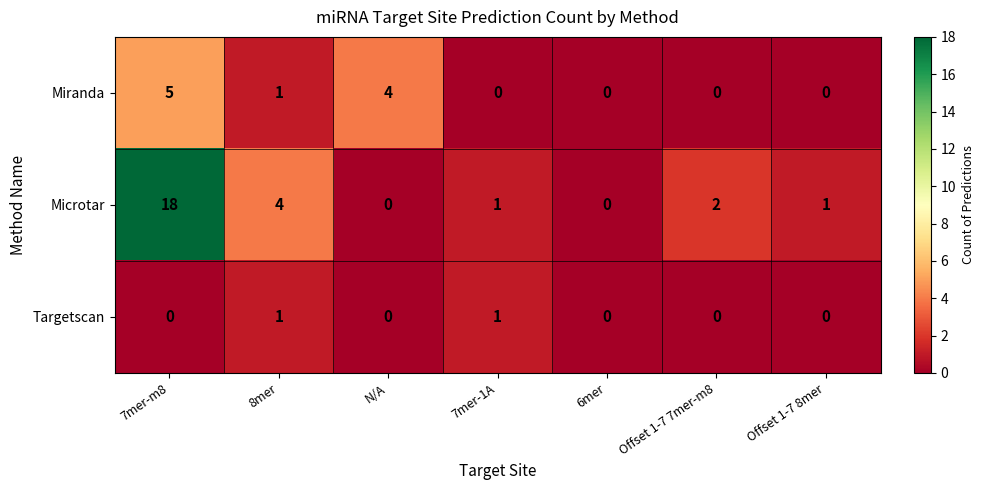

The Miranda series shows -2 at Offset 1-7 8mer. True or false?

False